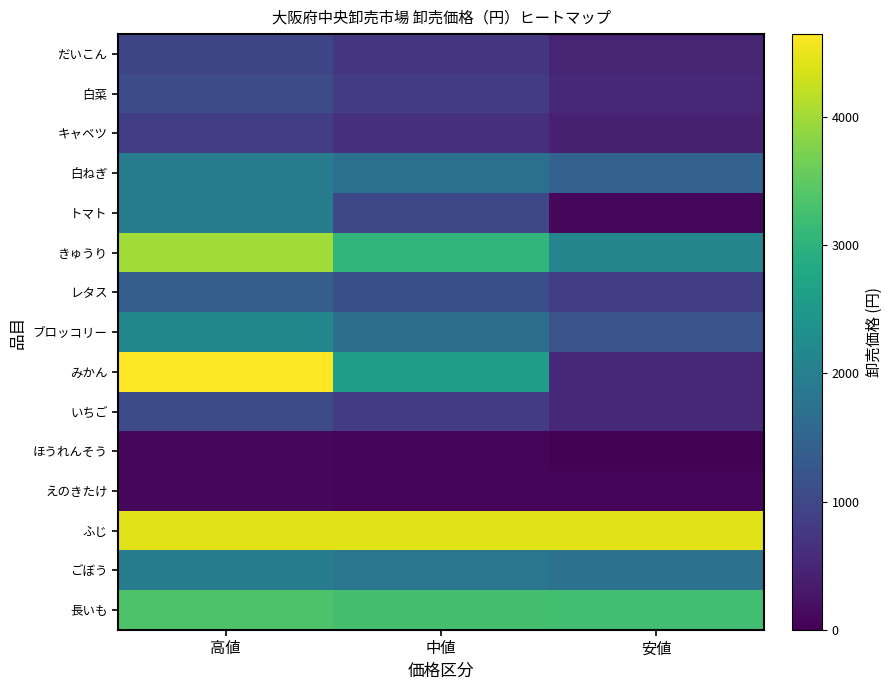

Reading left to right, list all the values displayed in this chart.

だいこん: 高値=972	中値=729	安値=486
白菜: 高値=1080	中値=810	安値=540
キャベツ: 高値=864	中値=648	安値=432
白ねぎ: 高値=1944	中値=1698	安値=1453
トマト: 高値=1944	中値=1012	安値=108
きゅうり: 高値=3996	中値=3051	安値=2106
レタス: 高値=1404	中値=1134	安値=864
ブロッコリー: 高値=2160	中値=1674	安値=1188
みかん: 高値=4644	中値=2592	安値=540
いちご: 高値=1080	中値=810	安値=540
ほうれんそう: 高値=97	中値=65	安値=32
えのきたけ: 高値=97	中値=86	安値=76
ふじ: 高値=4428	中値=4428	安値=4428
ごぼう: 高値=1944	中値=1818	安値=1728
長いも: 高値=3348	中値=3270	安値=3240